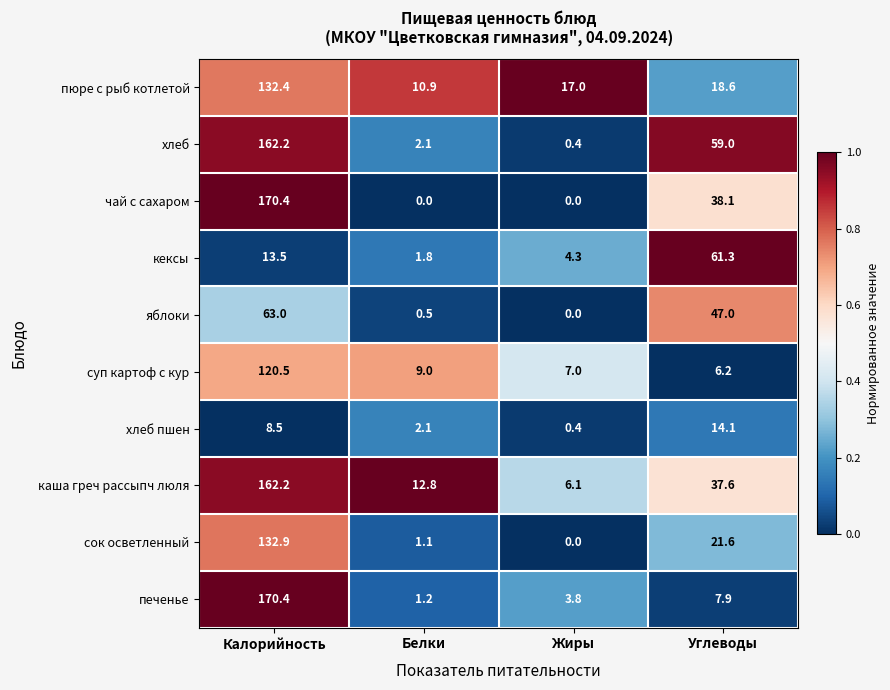

At Углеводы, list the series in order from largest to smallest.

кексы, хлеб, яблоки, чай с сахаром, каша греч рассыпч люля, сок осветленный, пюре с рыб котлетой, хлеб пшен, печенье, суп картоф с кур